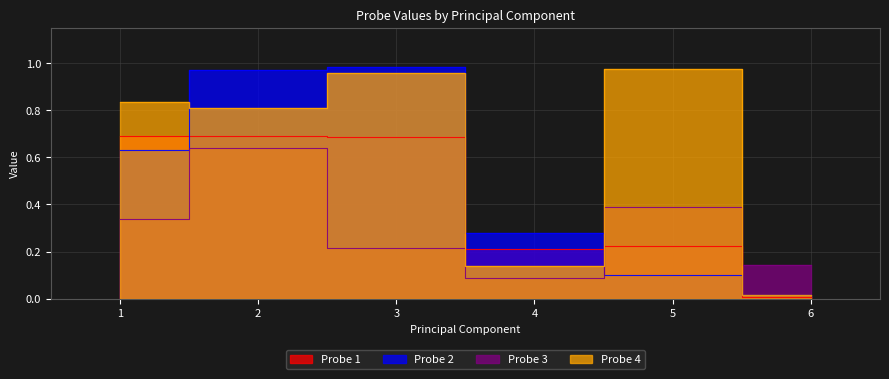

True or false: Probe 4 has a value of 1.0 at 5.

True